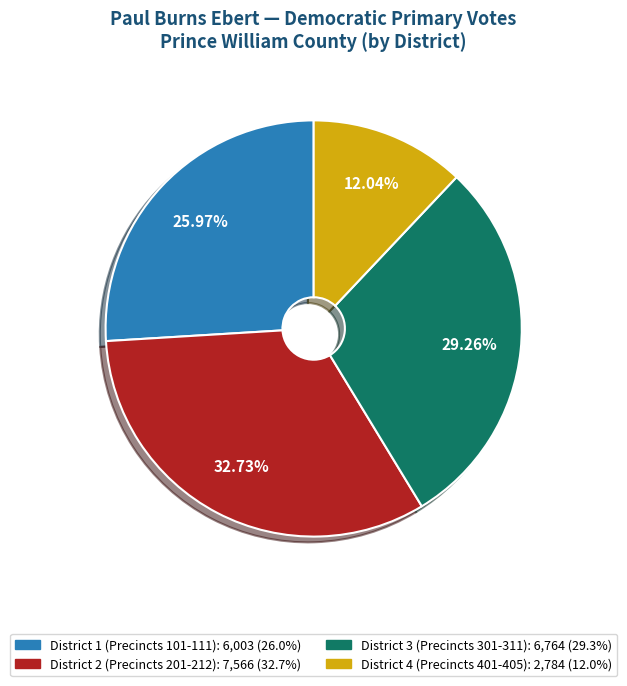

Is there any slice that represents more than half of the pie?

No